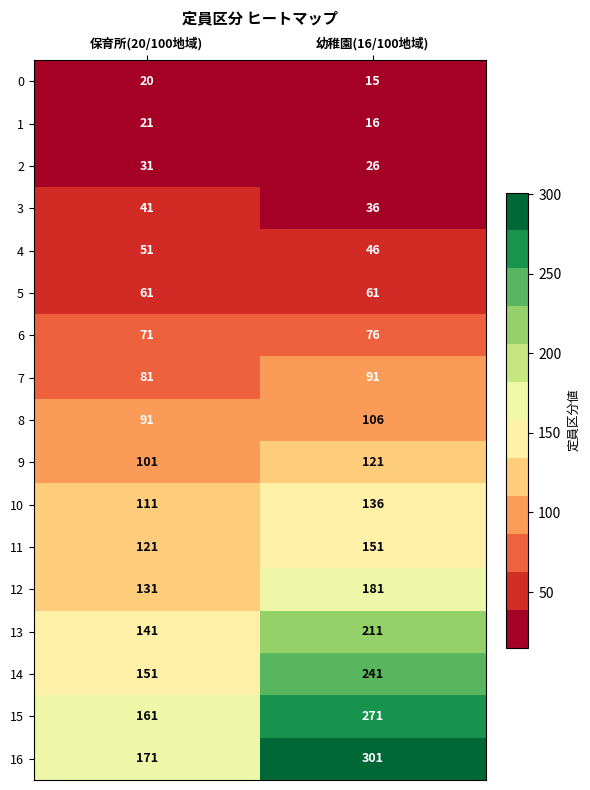

What is the approximate value of 5 at 保育所(20/100地域)?

61